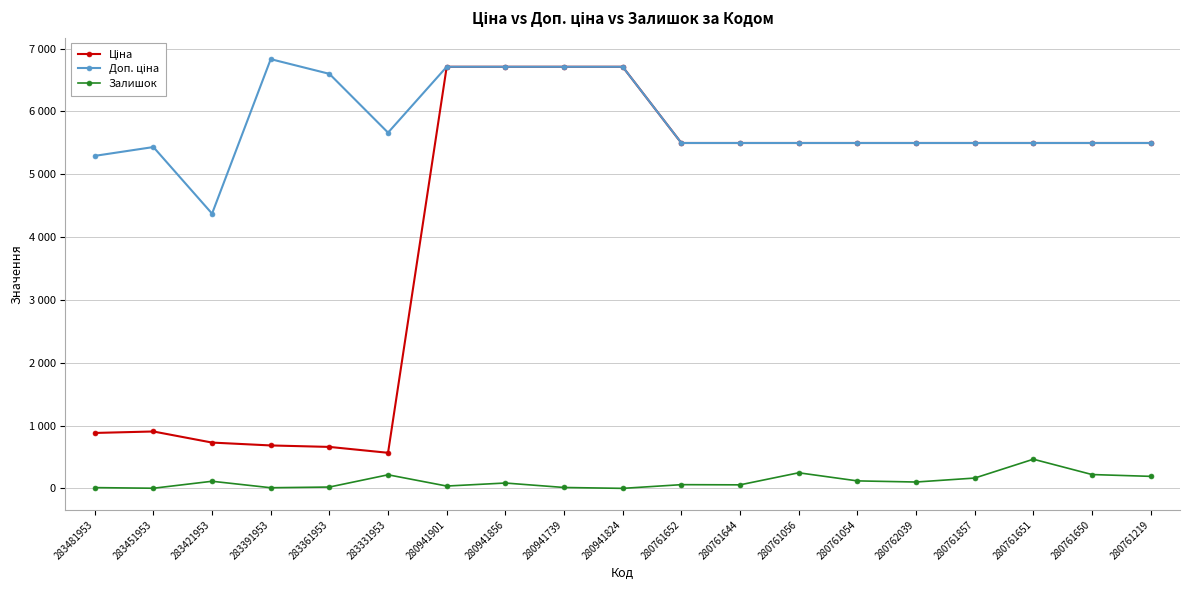

Read the Залишок value at 283421953.

113.0